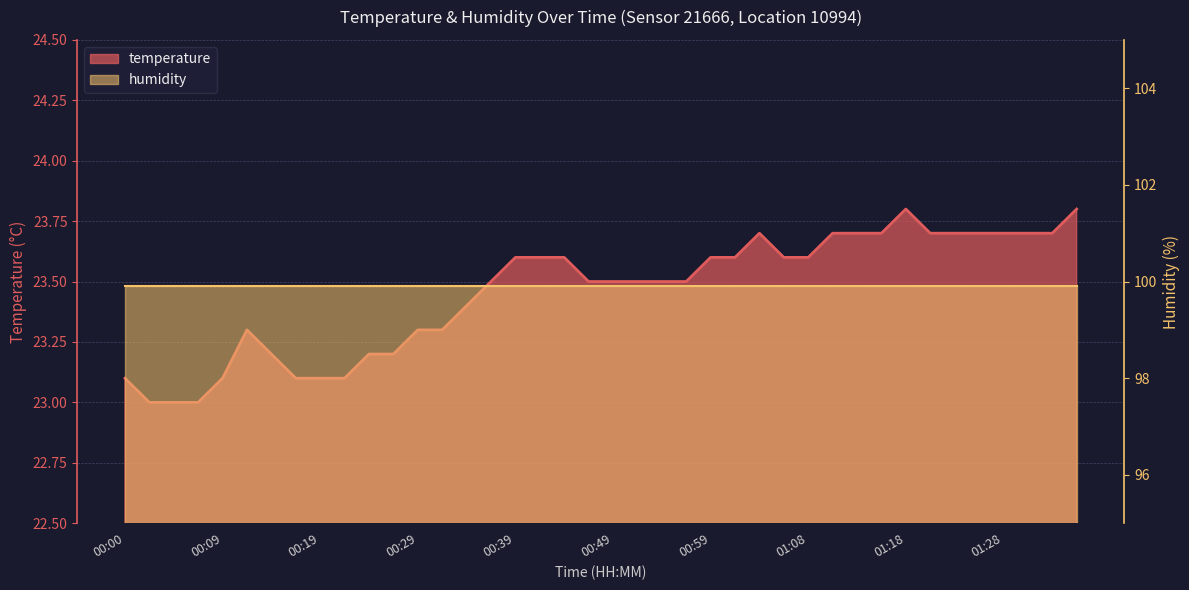

What is the greatest value displayed?

23.8